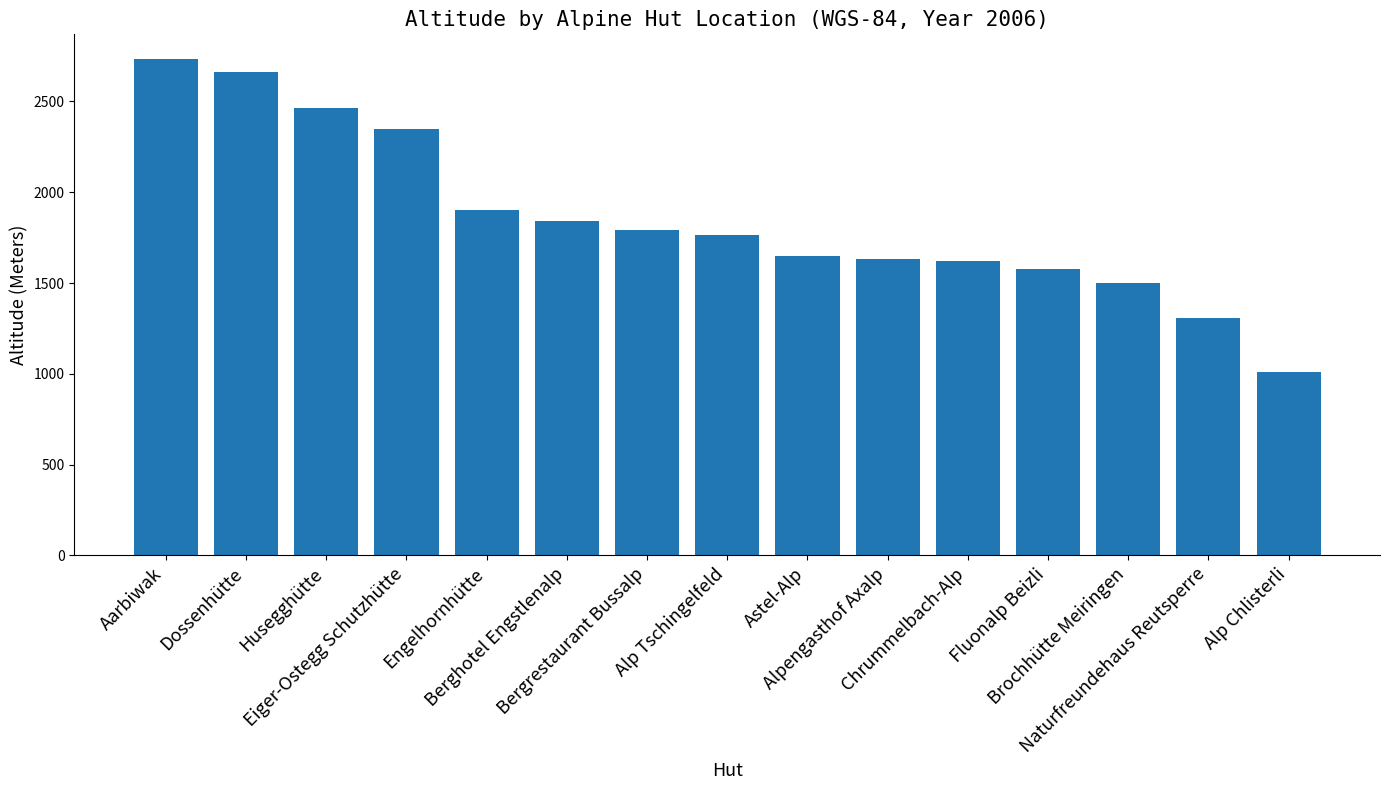

Is it true that the value at Astel-Alp is 2841?

False